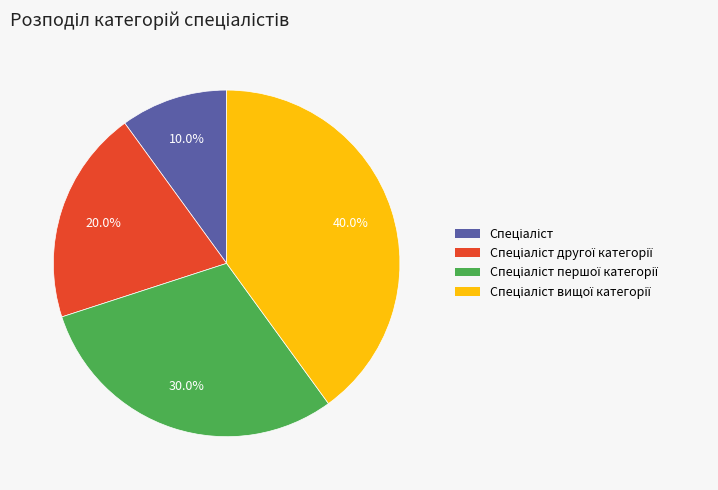

Does any single category account for the majority?

No